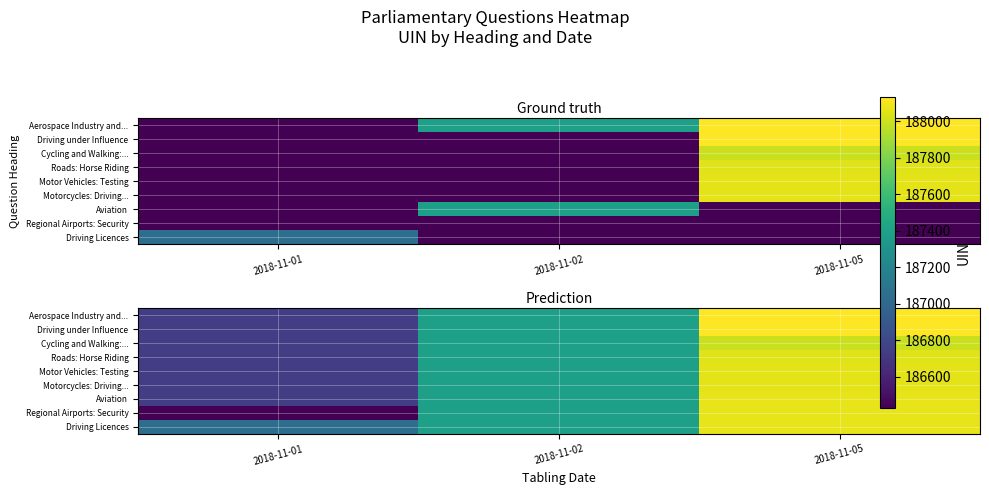

What is the maximum value shown in the chart?

188130.0